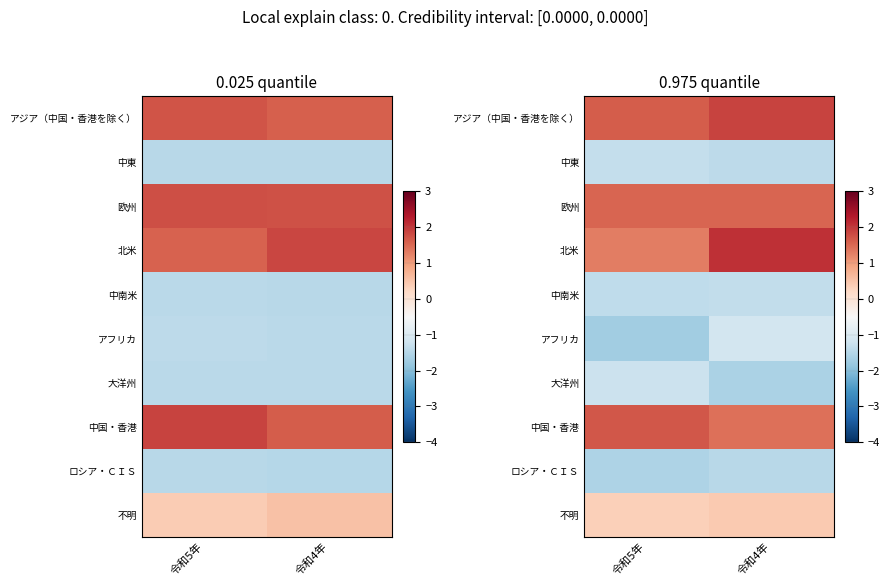

What is the difference between the アジア（中国・香港を除く） values at 令和5年 and 令和4年?

0.2